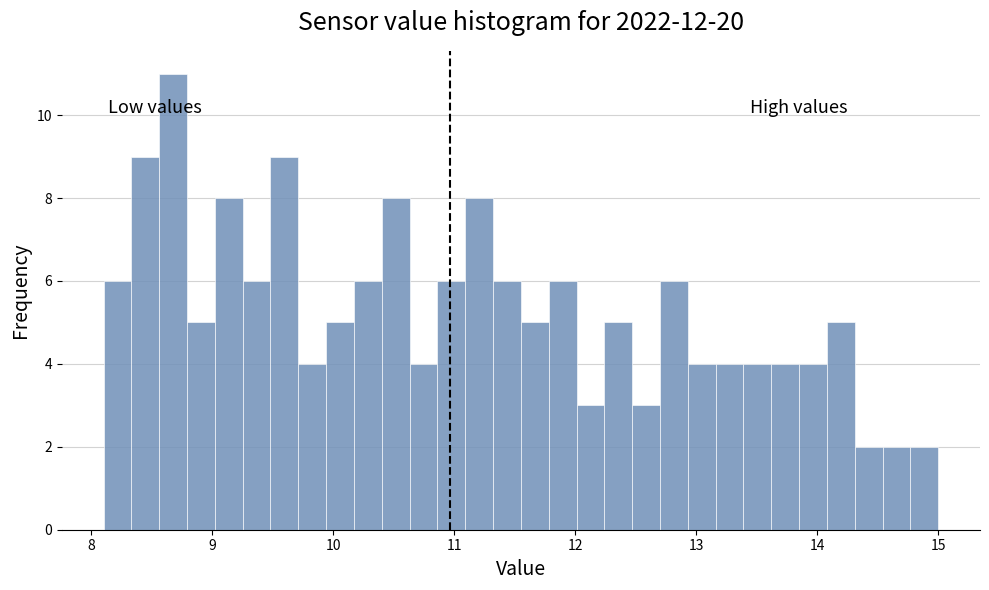

Around what value on the x-axis is the tallest bar? Give the approximate position of its centre, as read against the axis.

8.7